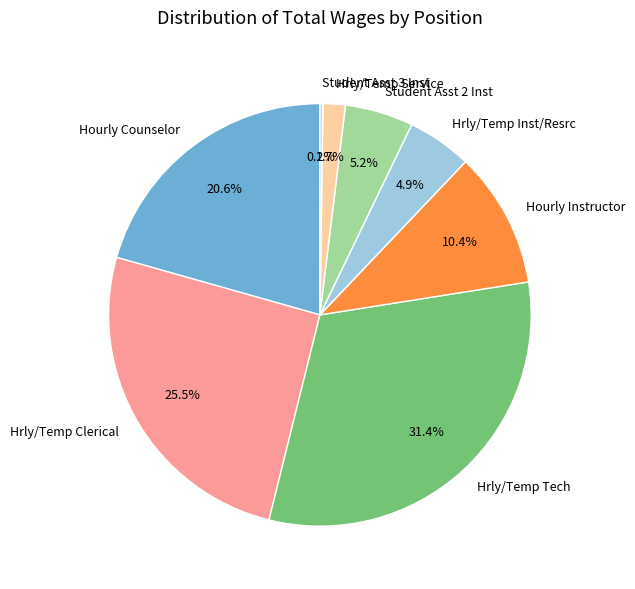

What is the largest slice in the pie chart?

Hrly/Temp Tech